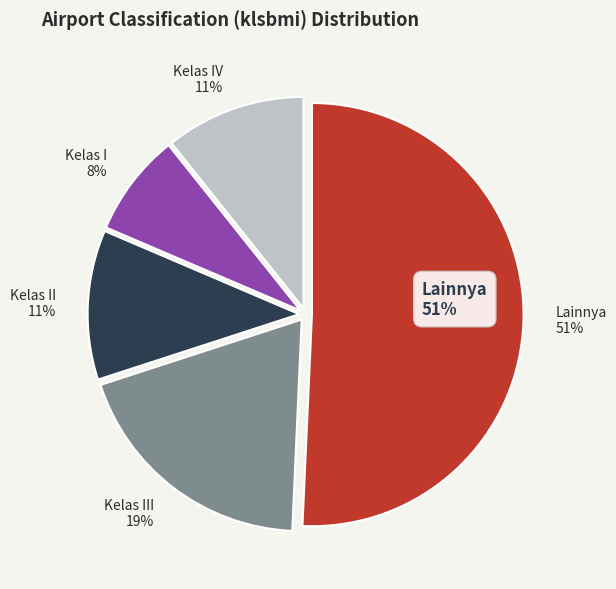

To the nearest percent, what is the difference between the largest and smallest slice percentages?

43%